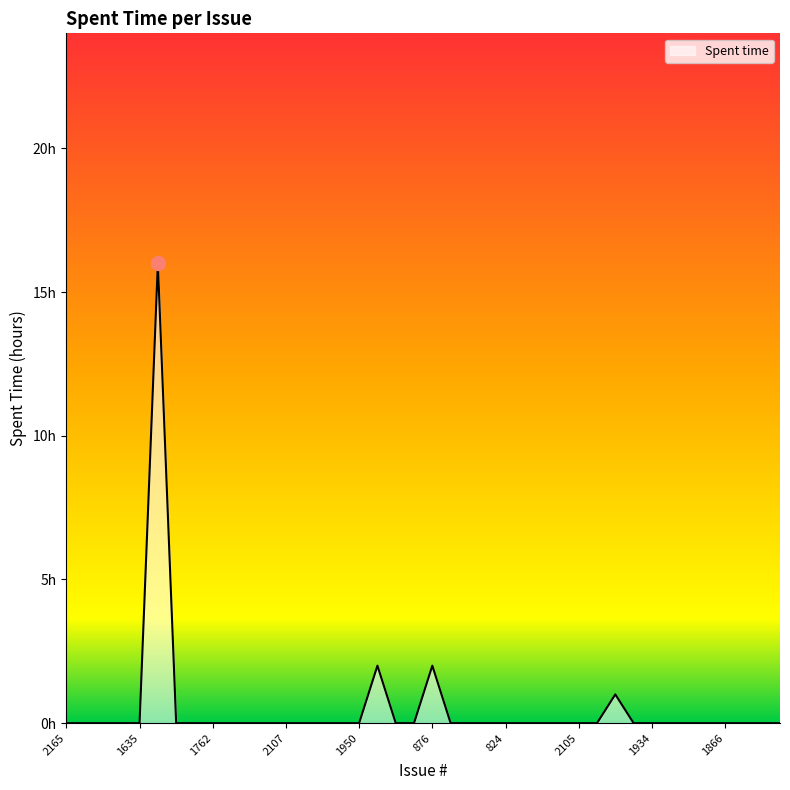

Does the chart display data point markers on the line(s)?

No